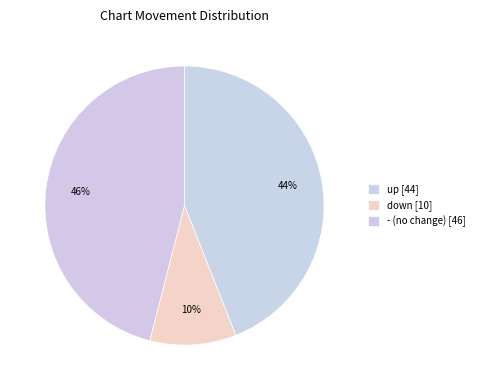

What is the smallest slice in the pie chart?

down